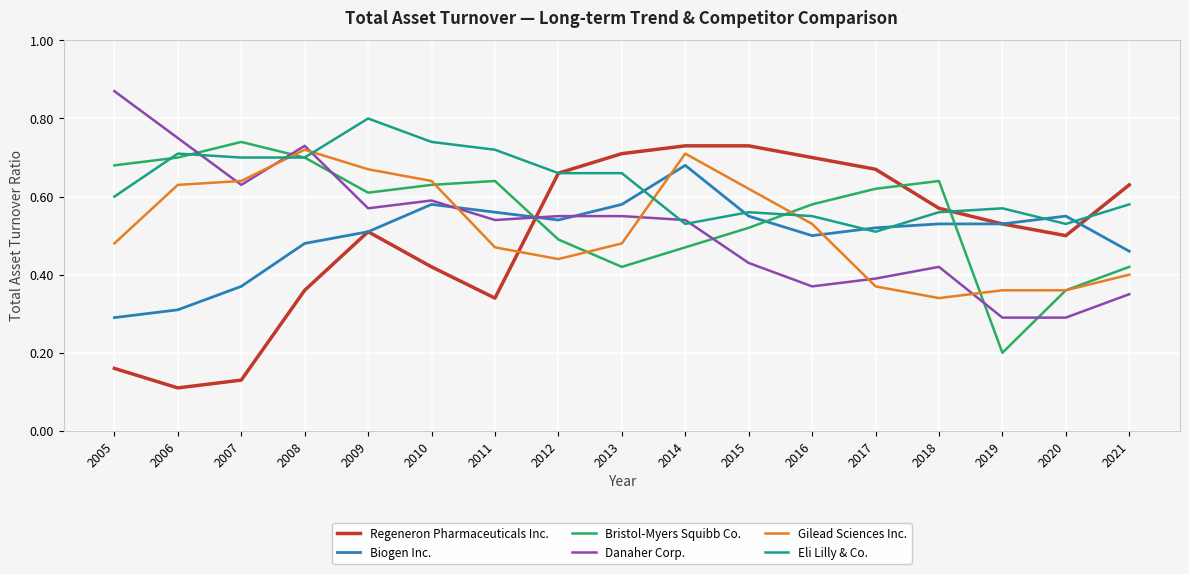

List the series in order of their peak value, lowest first.

Biogen Inc., Gilead Sciences Inc., Regeneron Pharmaceuticals Inc., Bristol-Myers Squibb Co., Eli Lilly & Co., Danaher Corp.